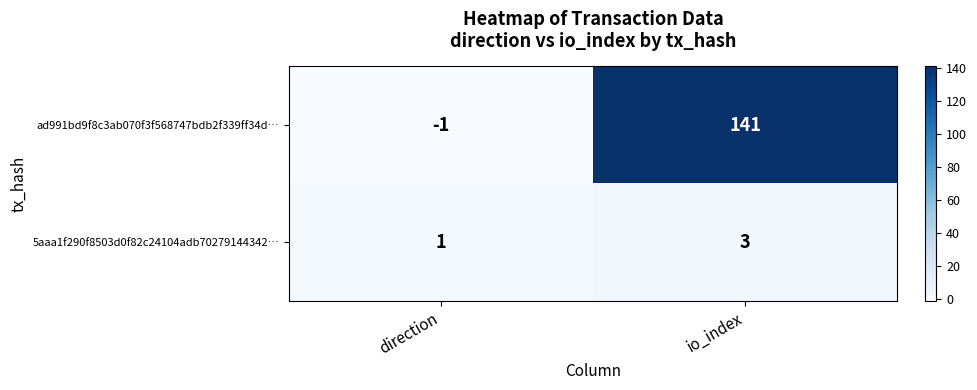

At which category is the sum across all series the highest?

io_index